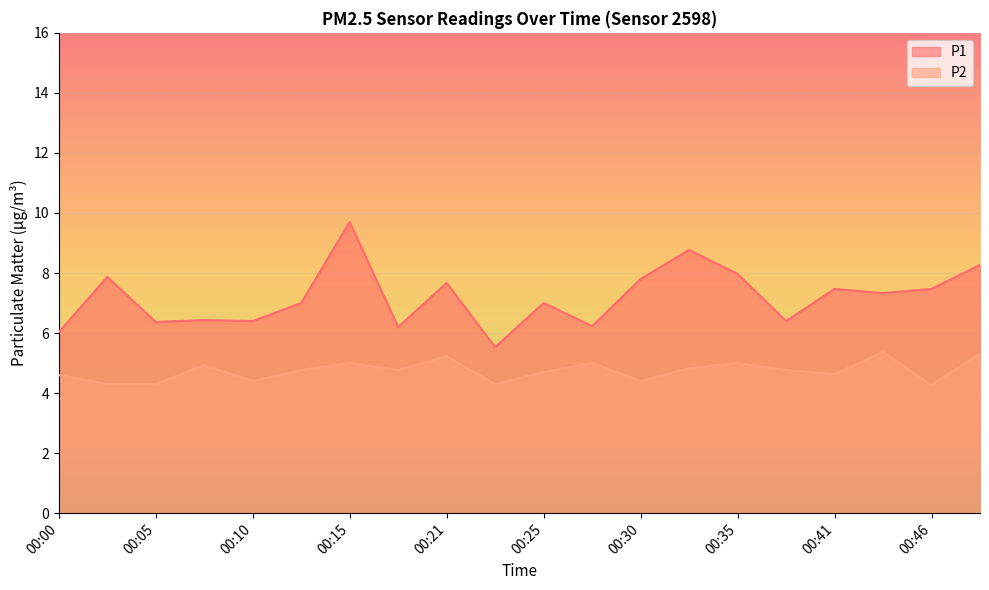

What is the difference between the second highest and minimum values in the P2 series?

1.1